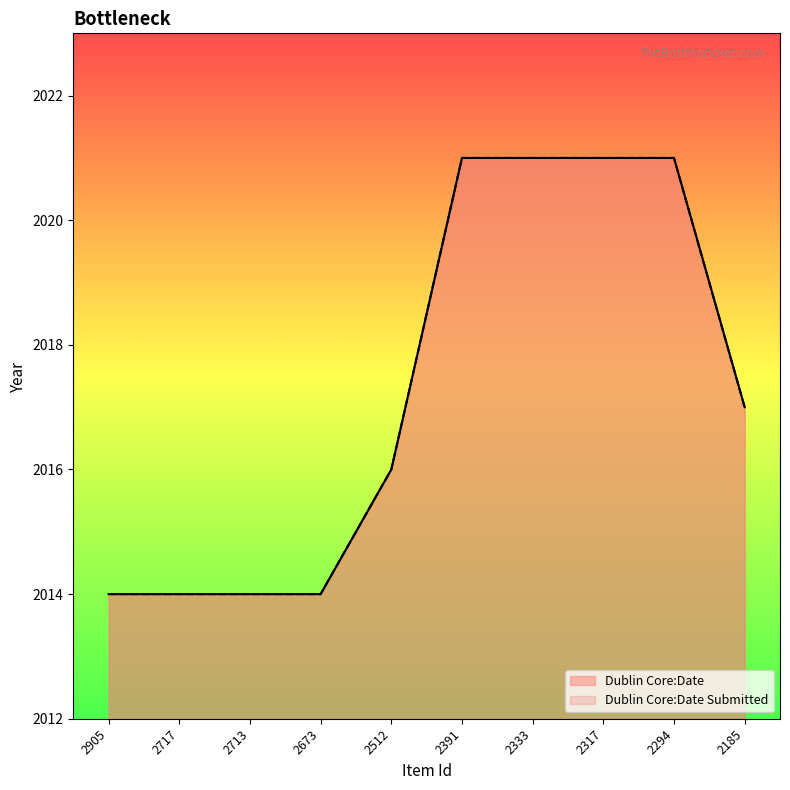

True or false: Dublin Core:Date Submitted and Dublin Core:Date cross at least once.

False